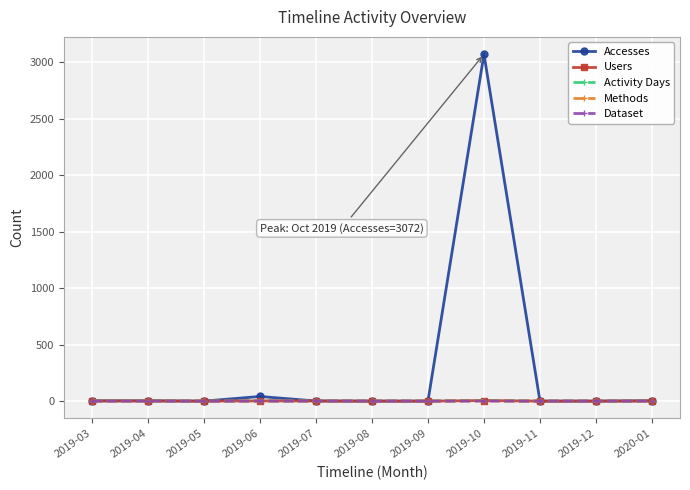

Reading left to right, extract all data points from this chart.

Accesses: 2	2	0	41	1	0	0	3072	0	0	3
Users: 2	2	0	2	1	0	0	5	0	0	1
Activity Days: 2	2	0	2	1	0	0	5	0	0	1
Methods: 1	1	0	1	1	0	0	2	0	0	1
Dataset: 1	1	0	1	1	0	0	1	0	0	1